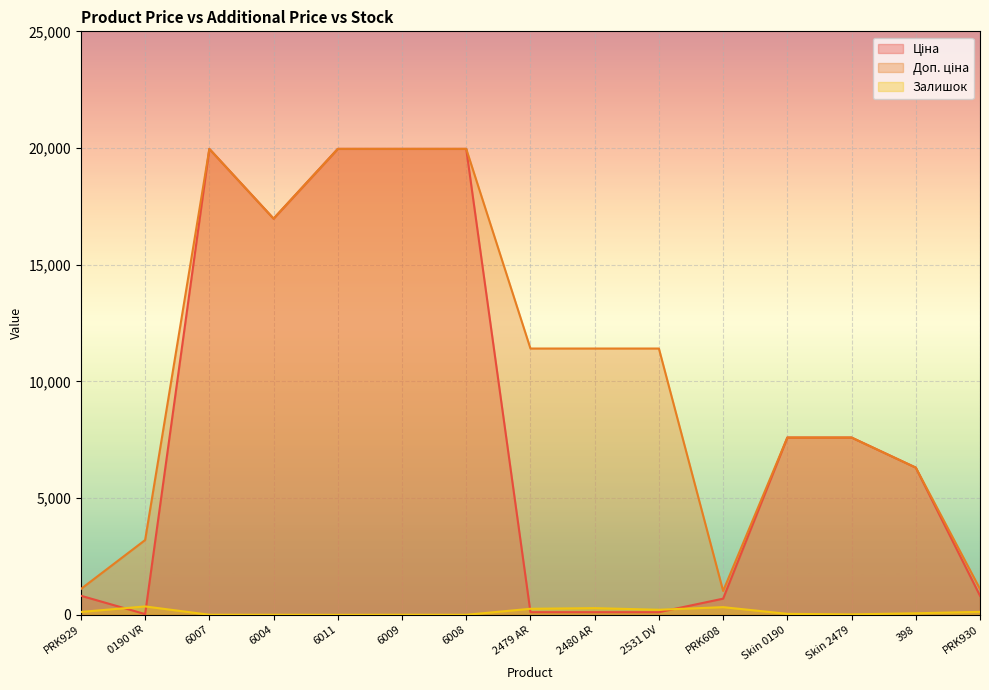

How many categories are shown in the chart?

15